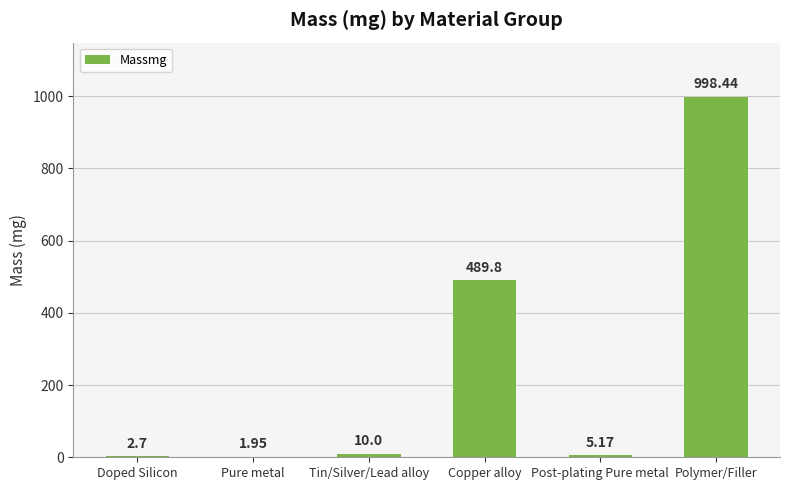

Which label corresponds to the largest value in the chart?

Polymer/Filler